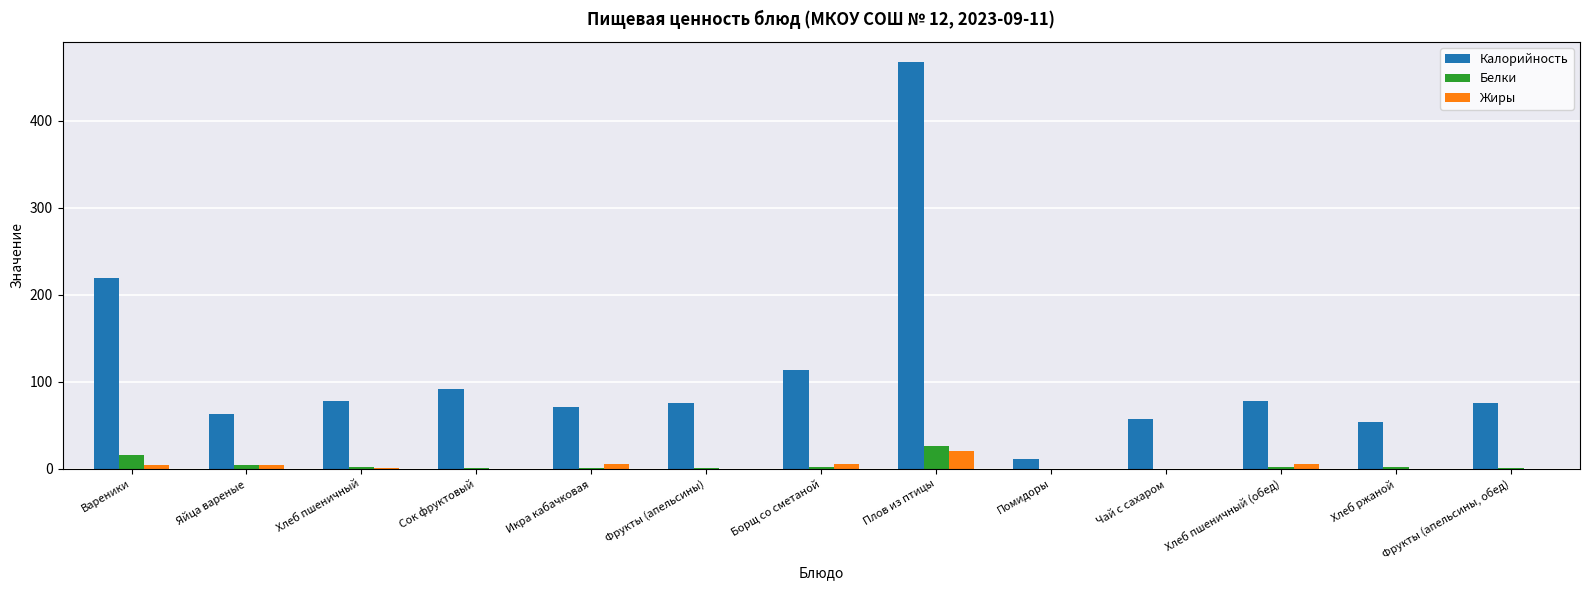

Is the value of Калорийность at Хлеб ржаной greater than the value of Белки at Икра кабачковая?

Yes